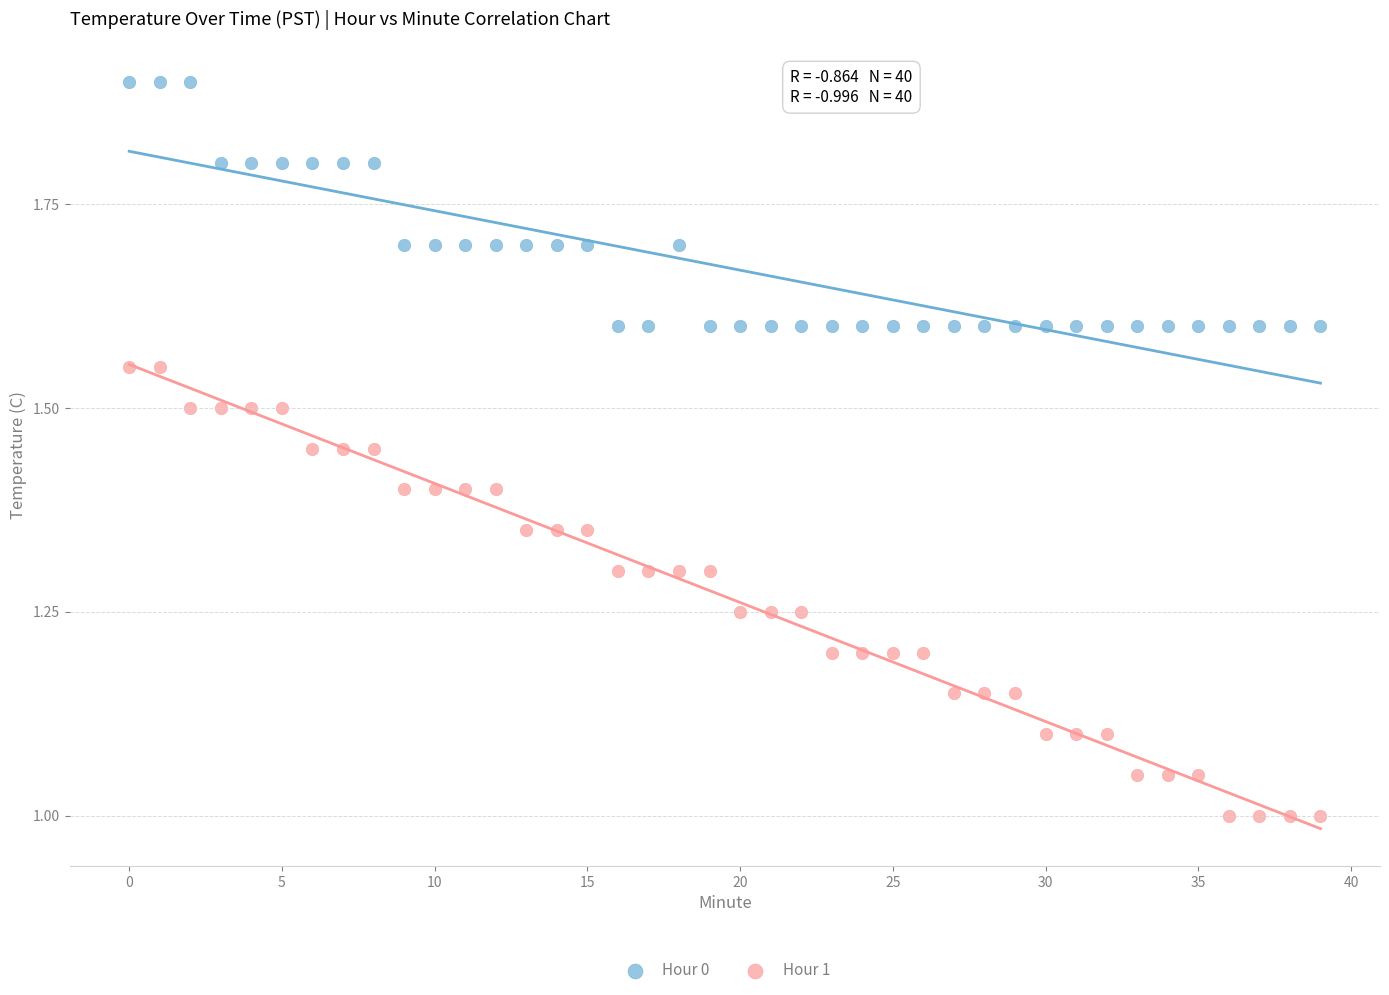

Which series contains the highest Y value?

Hour 0